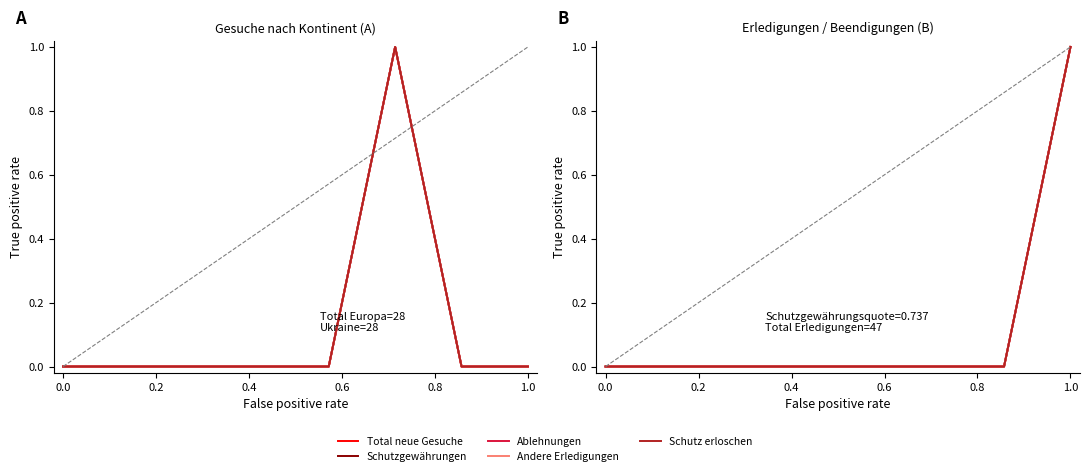

True or false: Ablehnungen has more than 2 interior local peaks.

False